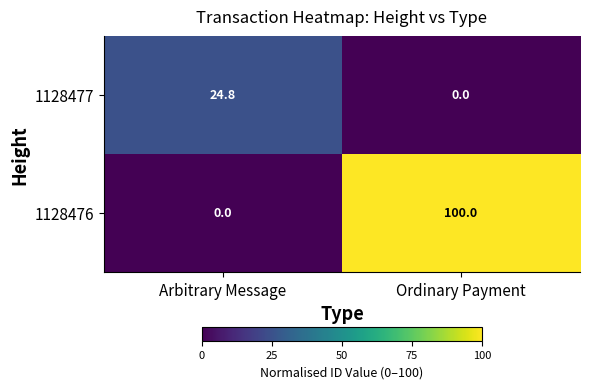

What is the average value of the 1128476 series?

50.0